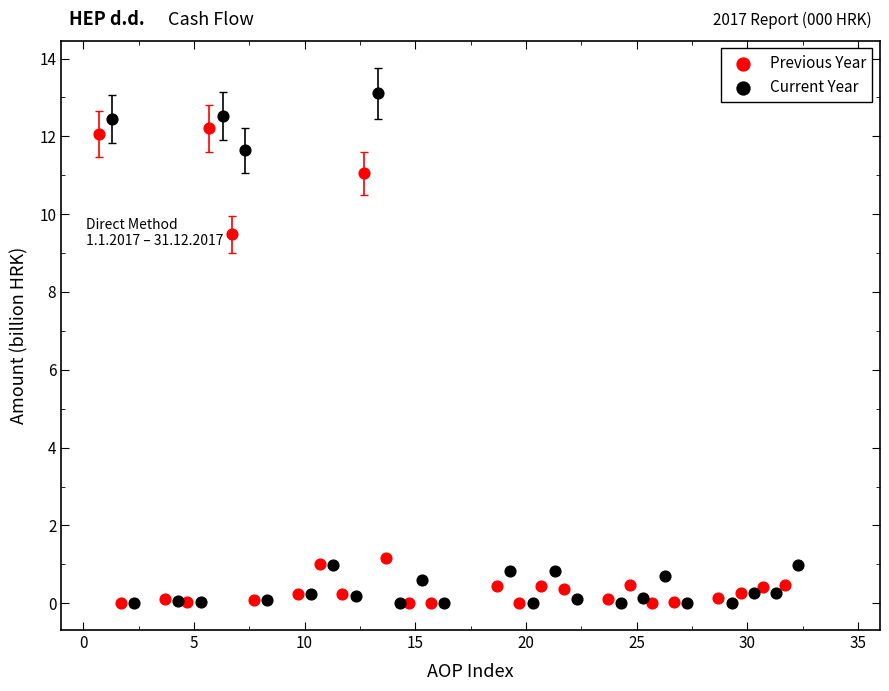

What are all the series names shown in the legend?

Previous Year, Current Year